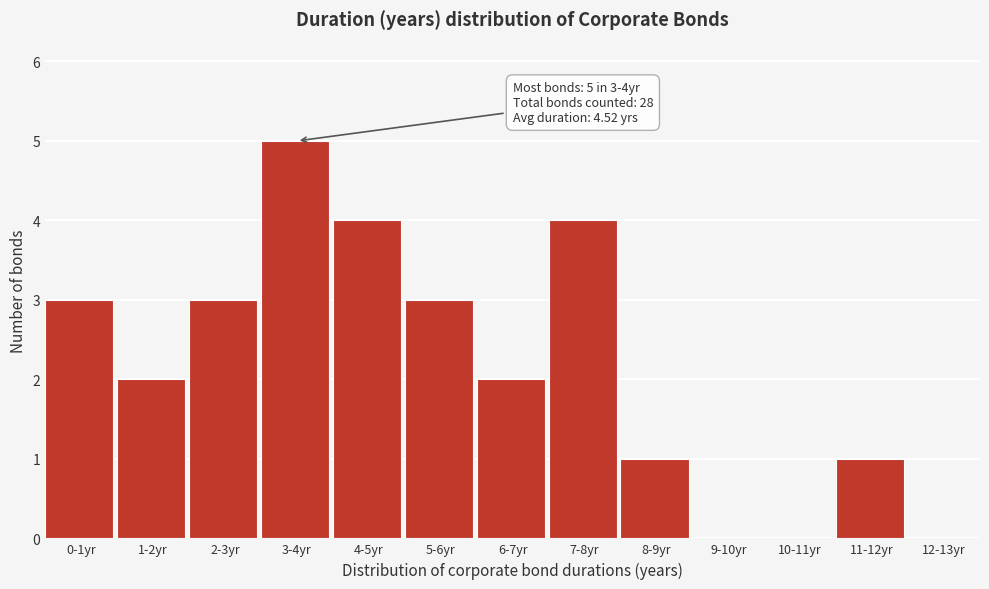

Reading left to right, list all the values displayed in this chart.

0-1yr=3	1-2yr=2	2-3yr=3	3-4yr=5	4-5yr=4	5-6yr=3	6-7yr=2	7-8yr=4	8-9yr=1	9-10yr=0	10-11yr=0	11-12yr=1	12-13yr=0